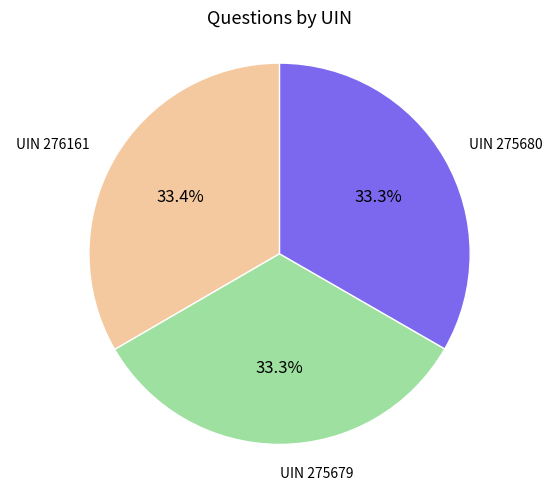

To the nearest percent, what is the average slice percentage?

33%